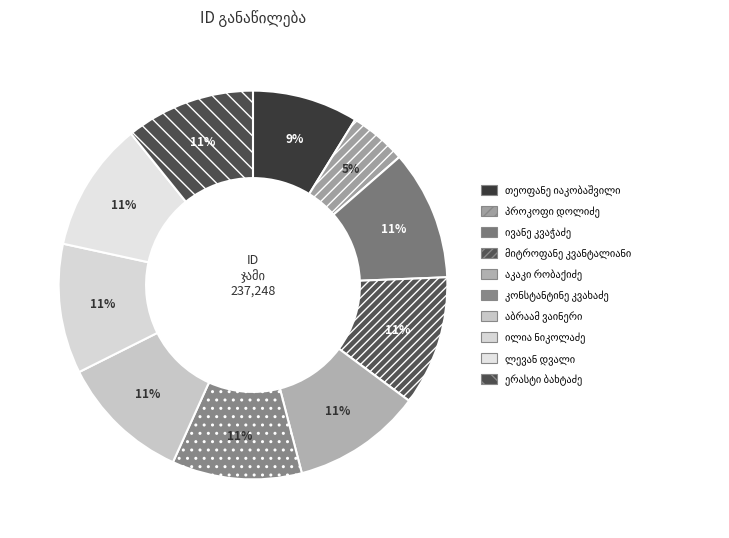

Is კონსტანტინე კვახაძე the majority of the pie?

No